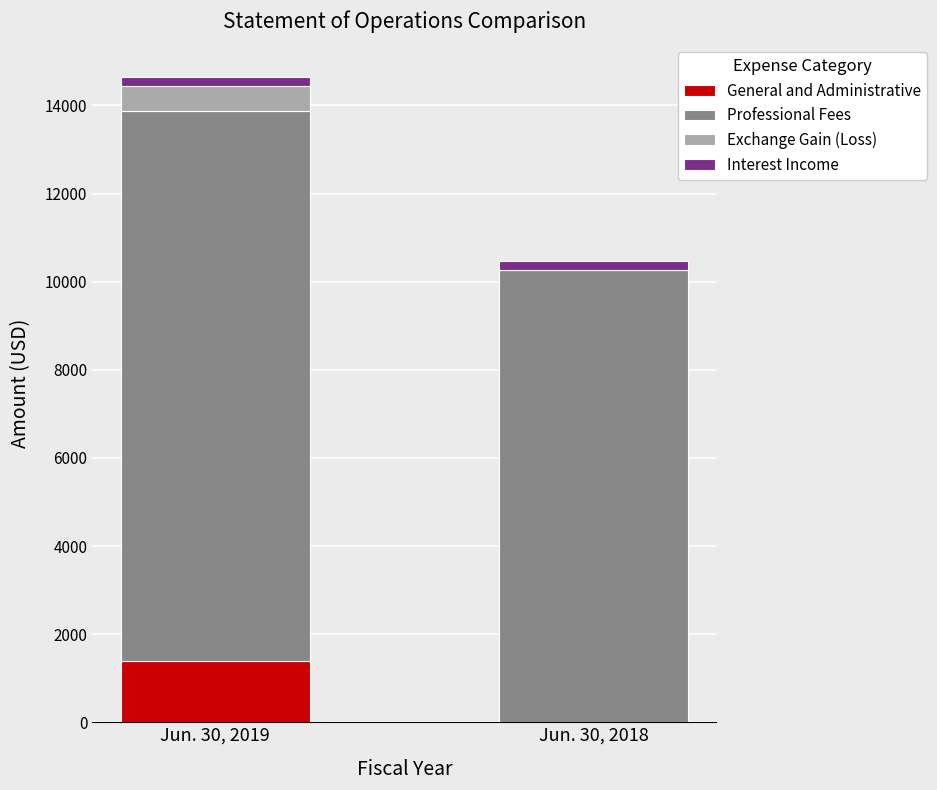

What is the highest value of the General and Administrative series?

1382